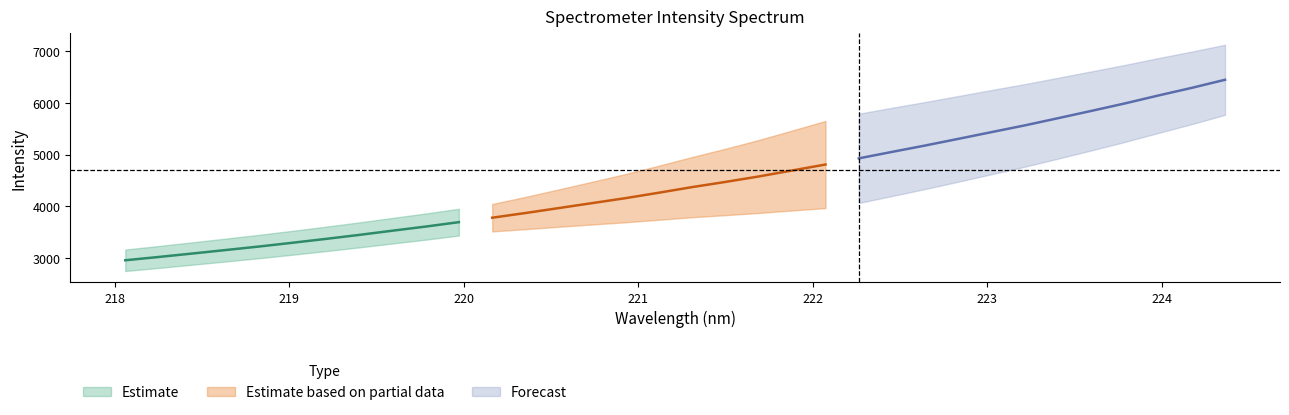

What is the spread (max minus min) of values at 16?

4043.1